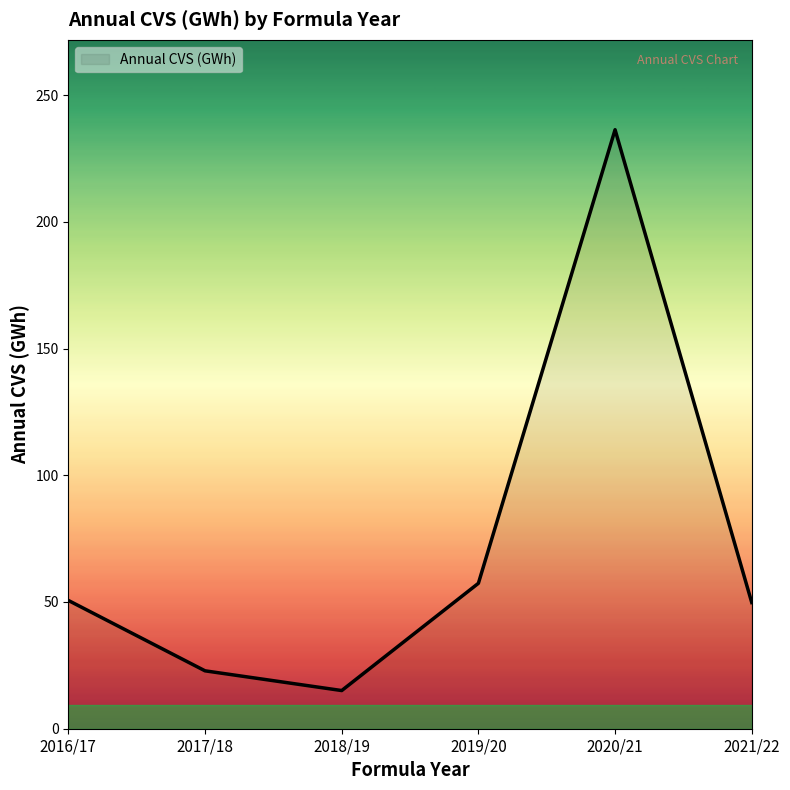

At which label is the value closest to 125?

2019/20